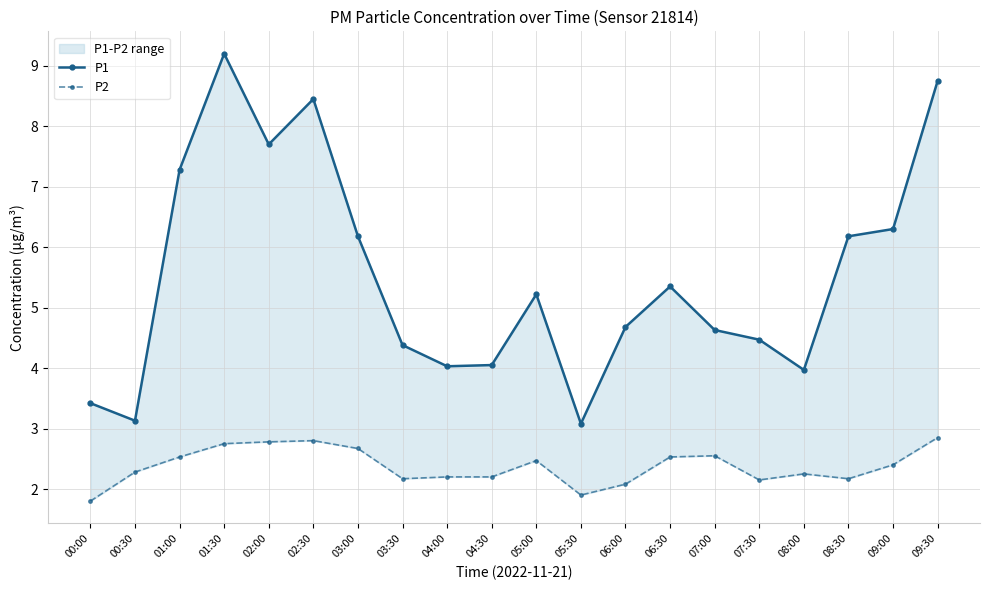

What are all the series names shown in the legend?

P1, P2